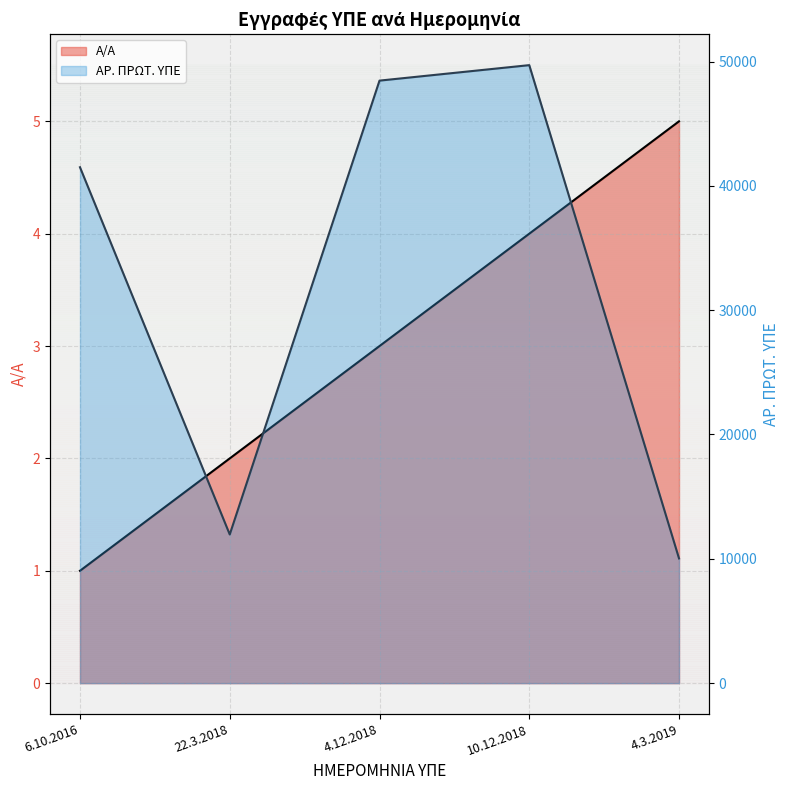

What is the sum of the Α/Α values at 4.3.2019 and 4.12.2018?

8